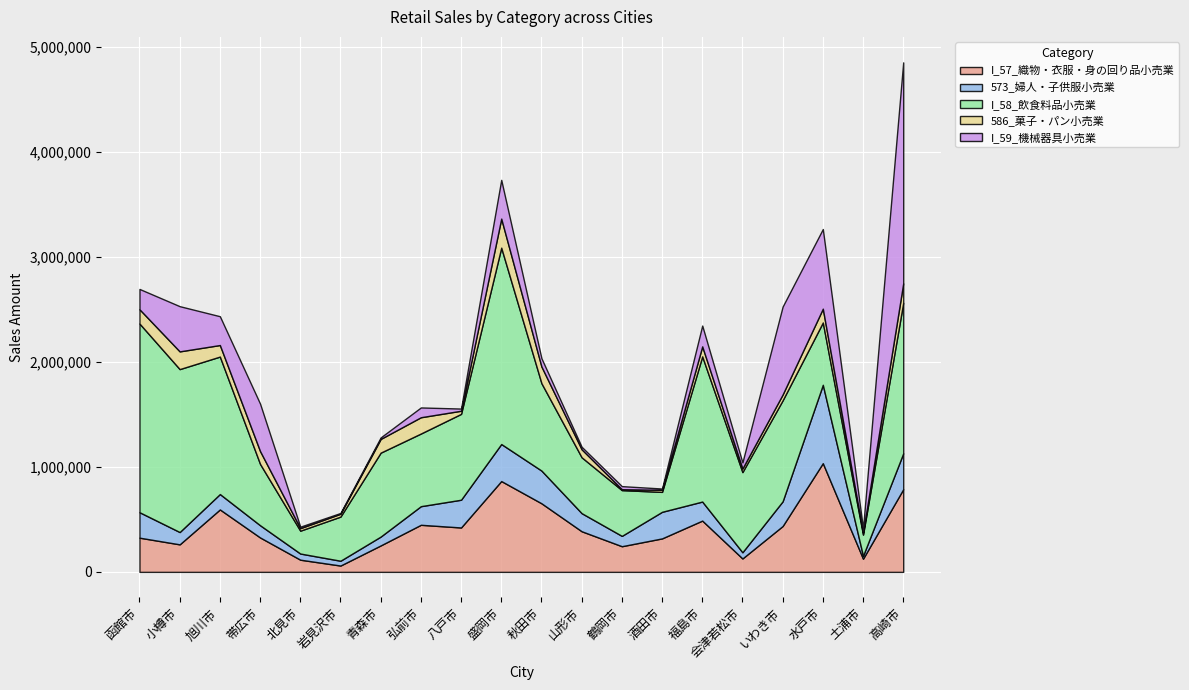

Rank the series at 八戸市 from lowest to highest value.

I_59_機械器具小売業, 586_菓子・パン小売業, 573_婦人・子供服小売業, I_57_織物・衣服・身の回り品小売業, I_58_飲食料品小売業